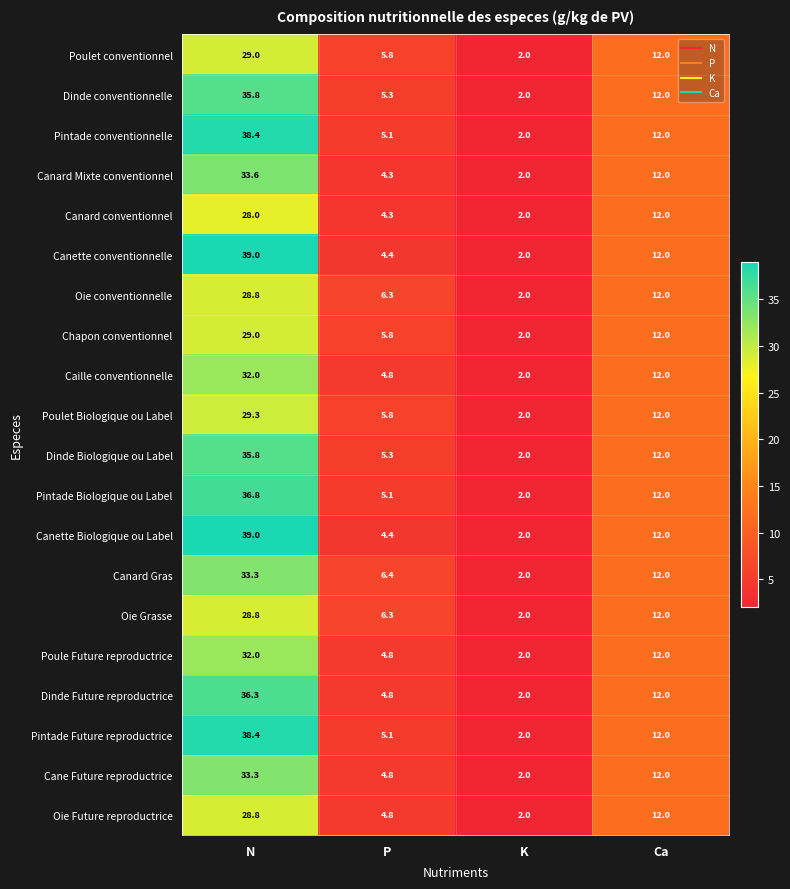

What is the difference between the second highest and second lowest values in the Canard conventionnel series?

7.7